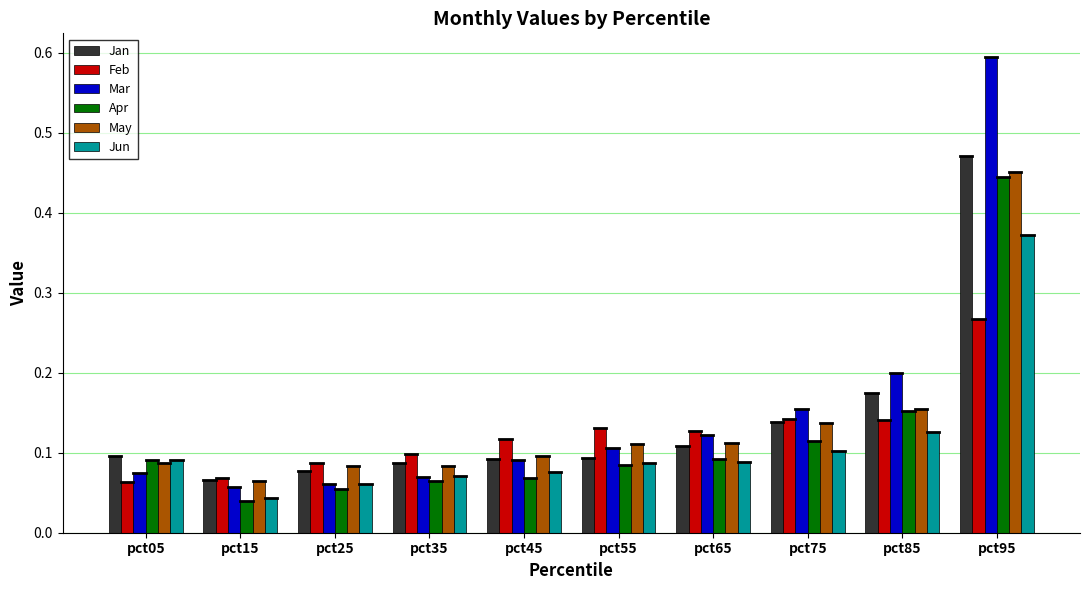

Which series has the widest spread of values?

Mar